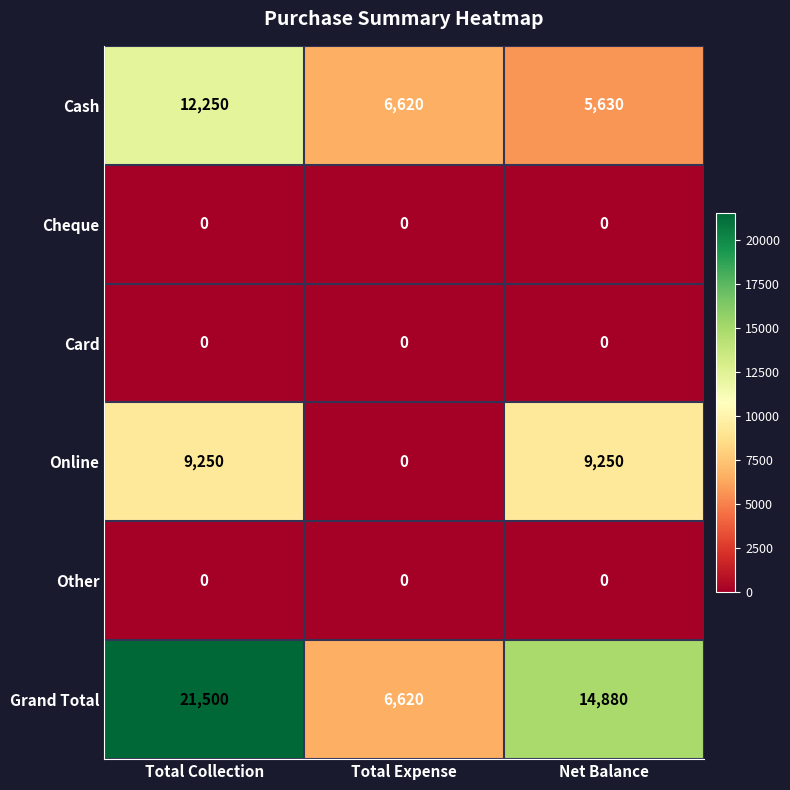

Which series has the largest total across all categories?

Grand Total